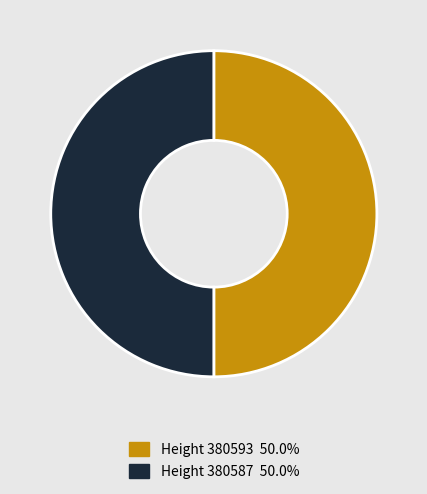

What is the ratio of the value at Height 380587 50.0% to the value at Height 380593 50.0%?

1.0